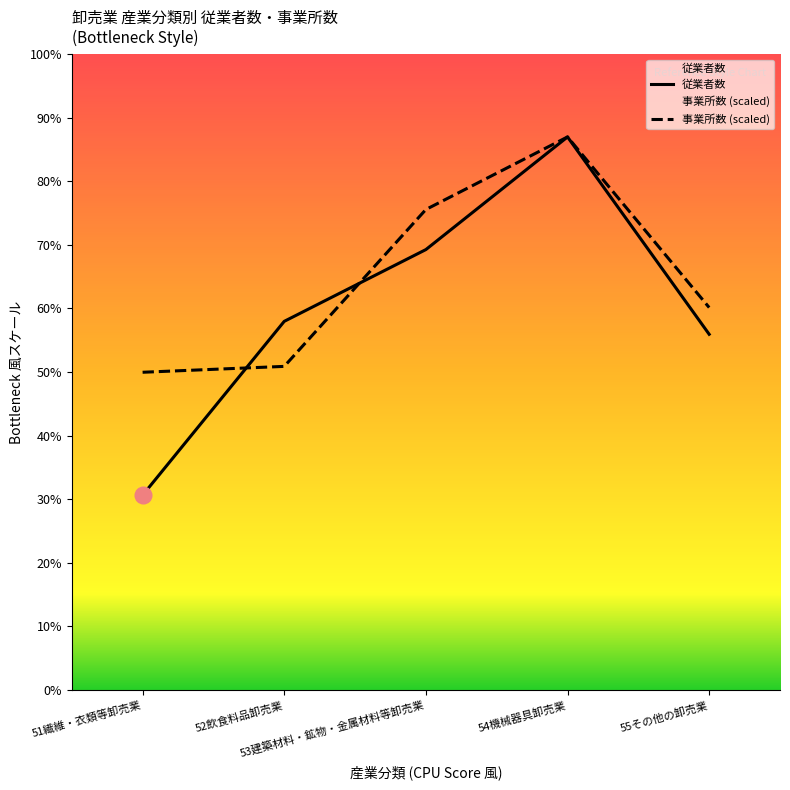

Which series has the largest range (max minus min)?

従業者数